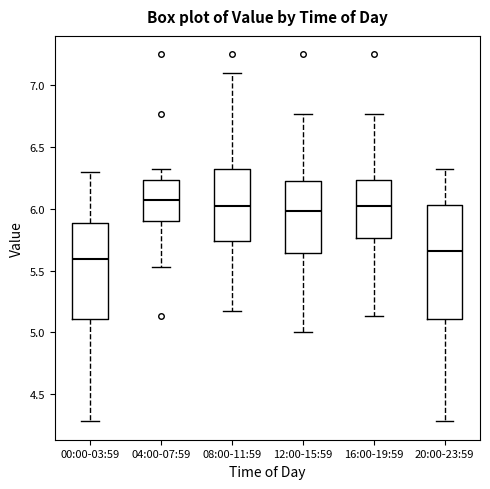

Which box is the tallest, from its lower edge to its upper edge?

20:00-23:59